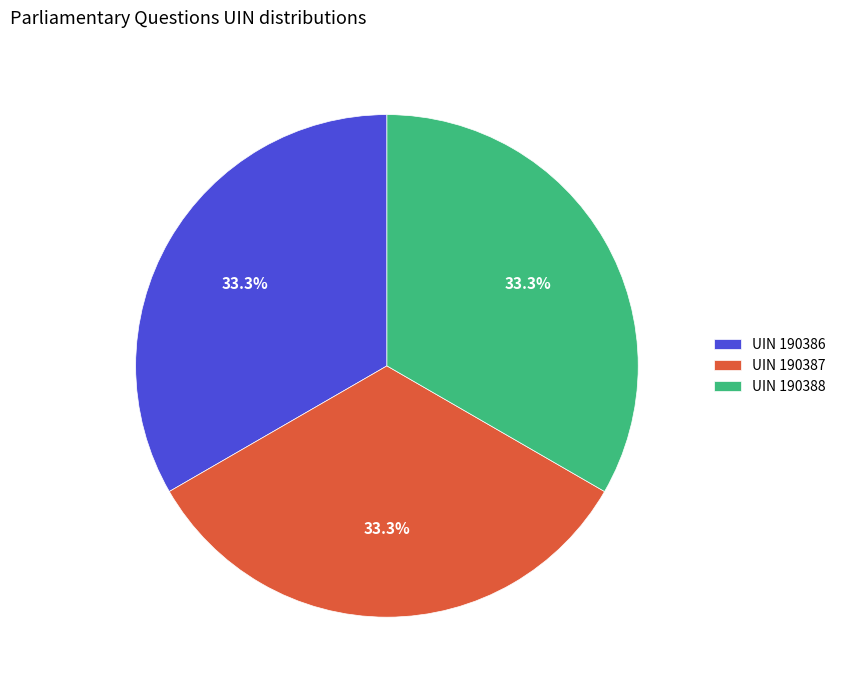

To the nearest percent, what is the average slice percentage?

33%